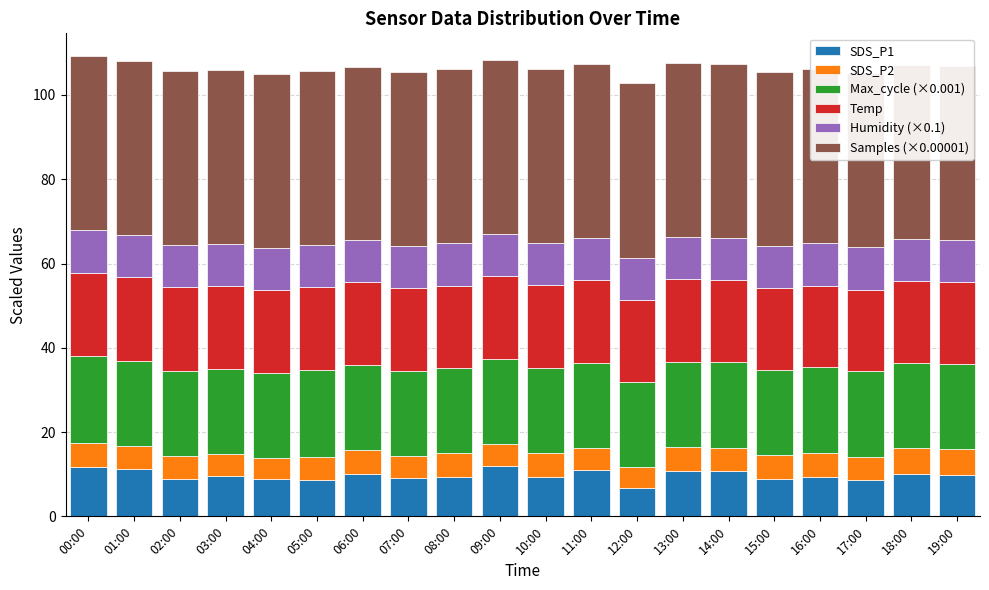

What is the maximum value for SDS_P1?

12.0